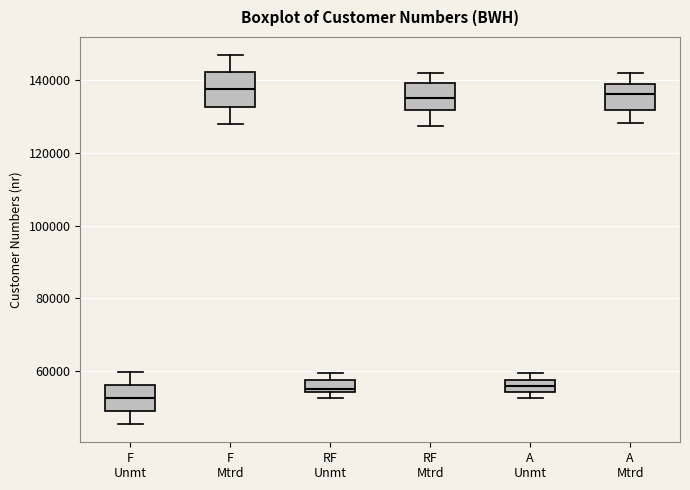

Reading left to right, transcribe this box plot: for each box, give where its median line is, the range the box spans, and where its two whiskers end, as read against the y-axis. The values are not printed on the chart, so give them approximately, as read against the axis.

F Unmt: median 52000, box 48000 to 56000, whiskers 46000 to 60000
F Mtrd: median 138000, box 132000 to 142000, whiskers 128000 to 146000
RF Unmt: median 56000, box 54000 to 58000, whiskers 52000 to 60000
RF Mtrd: median 136000, box 132000 to 140000, whiskers 128000 to 142000
A Unmt: median 56000, box 54000 to 58000, whiskers 52000 to 60000
A Mtrd: median 136000, box 132000 to 138000, whiskers 128000 to 142000